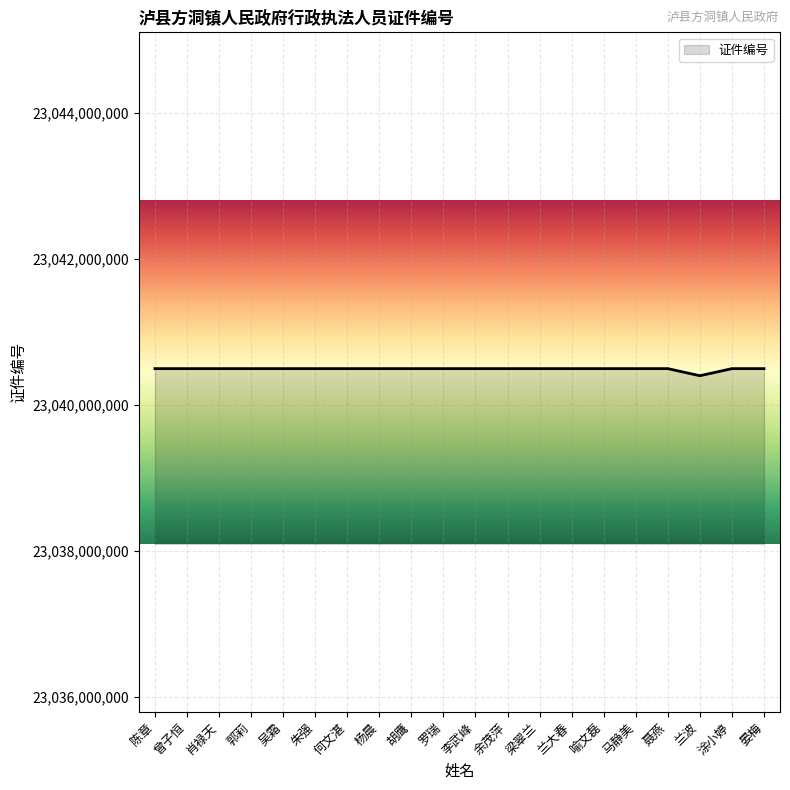

What is the ratio of the value at 杨晨 to the value at 陈章?

1.0